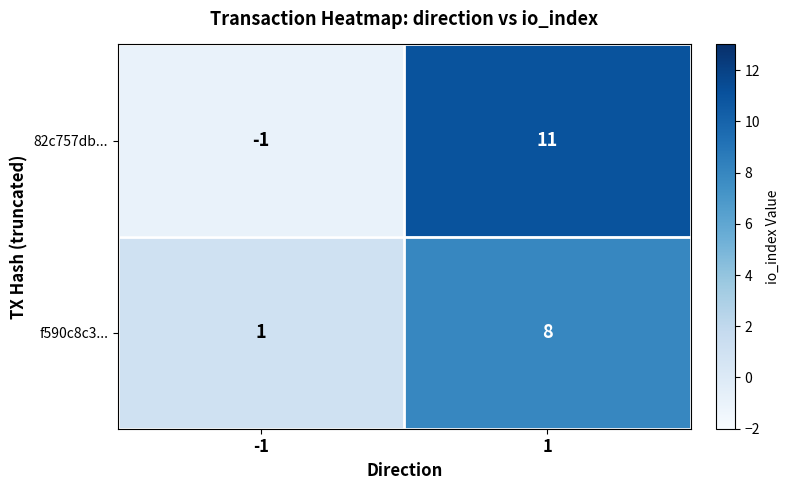

What is the minimum value shown in the chart?

-1